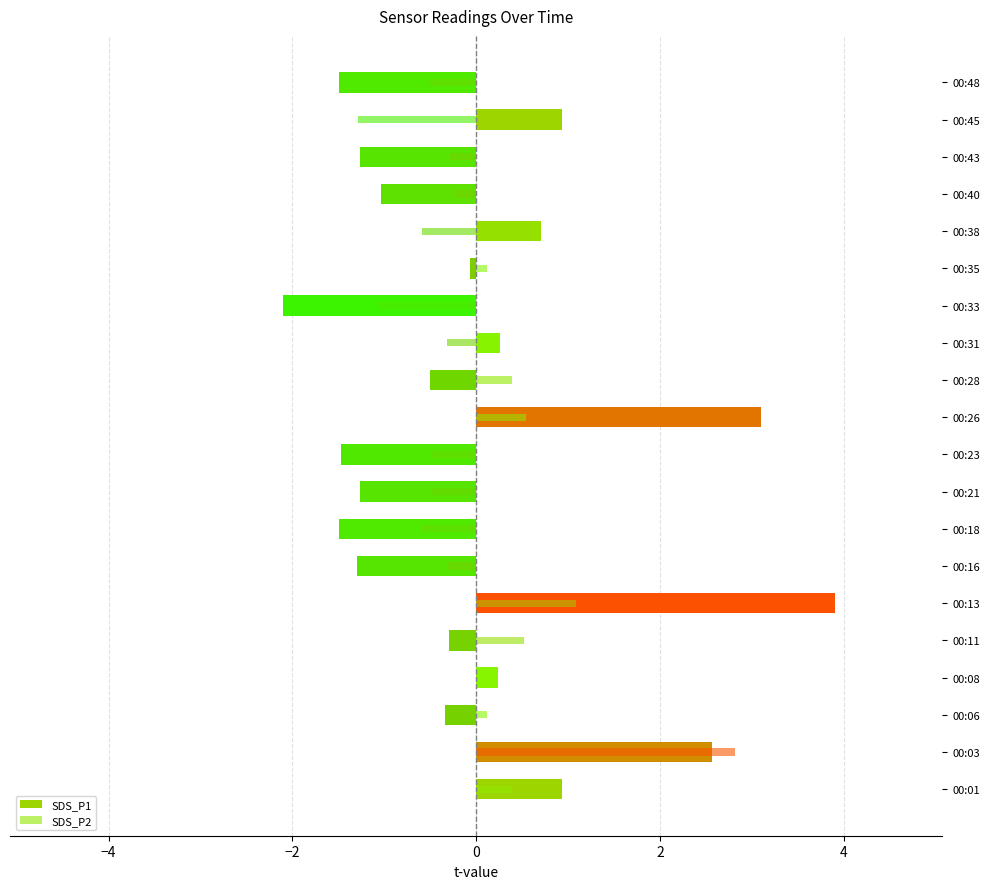

How many data points in SDS_P1 are above 0?

8